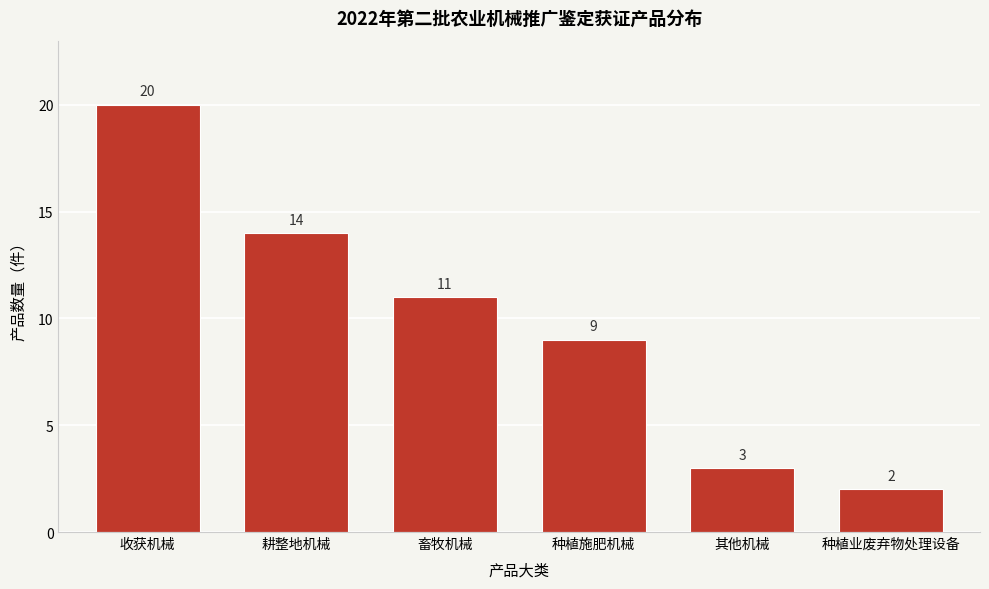

Reading left to right, transcribe all the data shown in this chart.

收获机械=20	耕整地机械=14	畜牧机械=11	种植施肥机械=9	其他机械=3	种植业废弃物处理设备=2